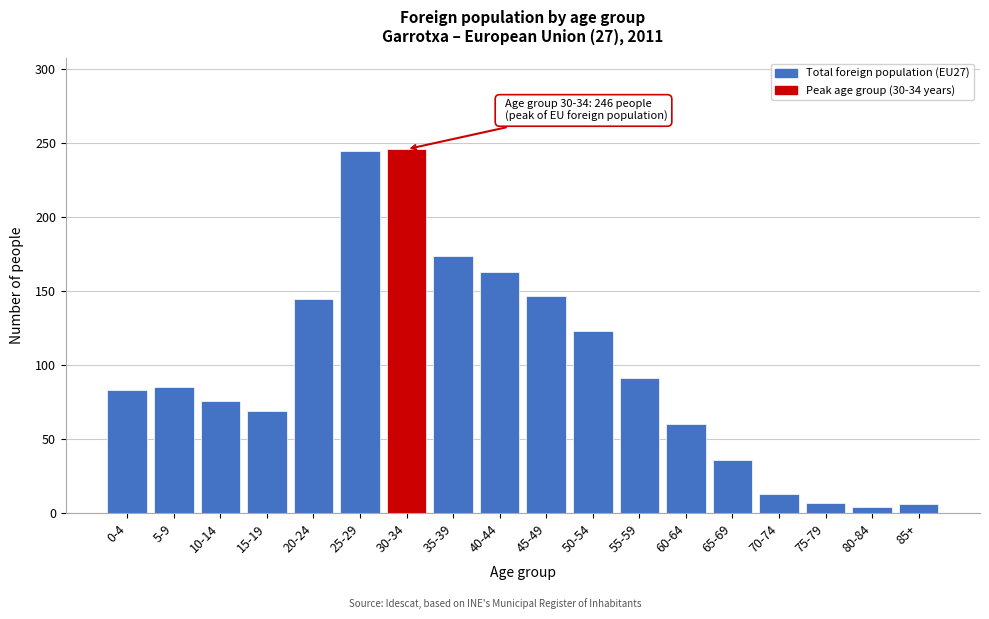

What is the change in value from 15-19 to 70-74?

-56